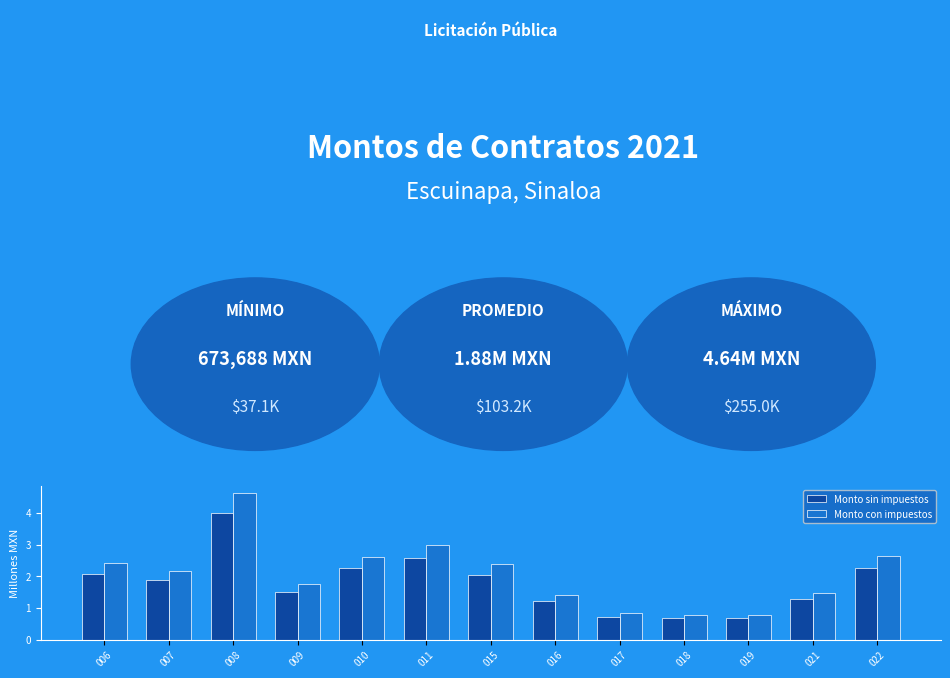

Is it true that Monto con impuestos equals 2.9 at 008?

False